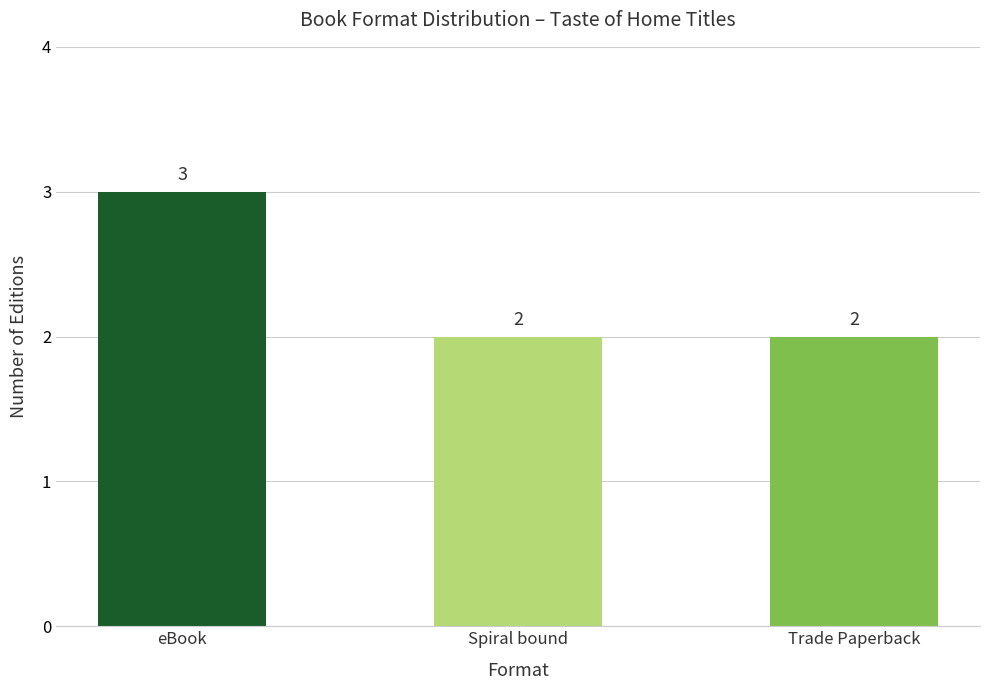

Reading left to right, what are all the values shown in this chart?

3	2	2